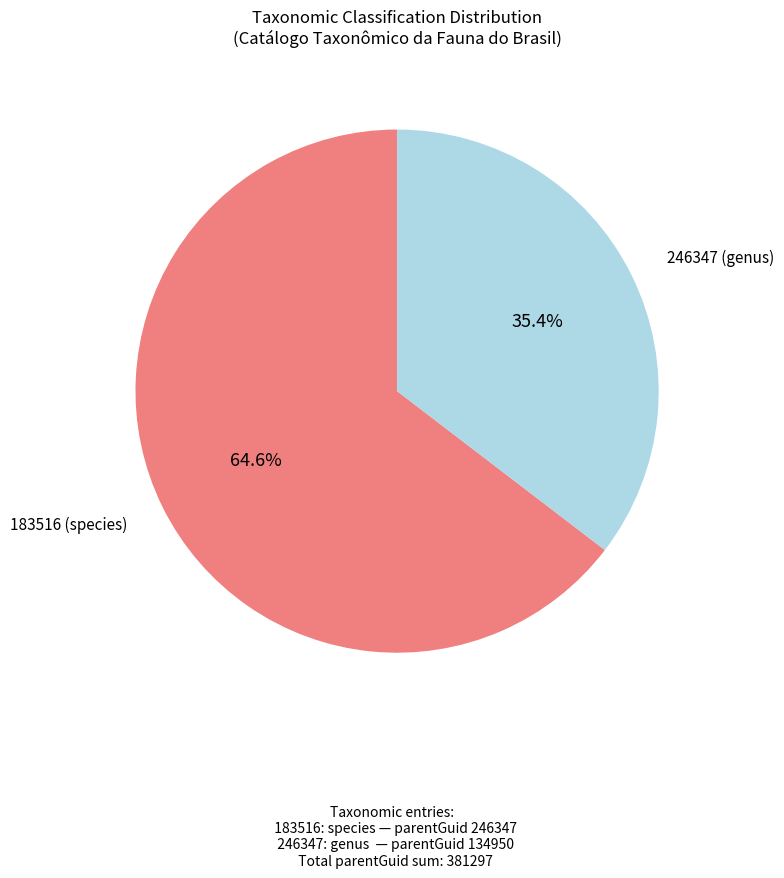

To the nearest percent, what is the difference between the largest and smallest slice percentages?

29%